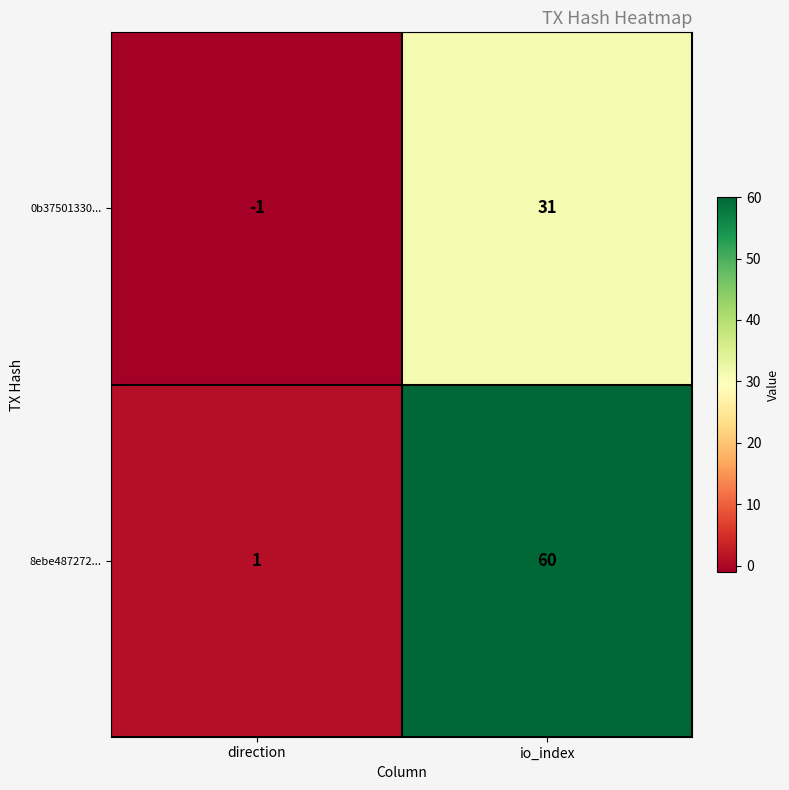

List the labels in order of 0b37501330... value, largest first.

io_index, direction